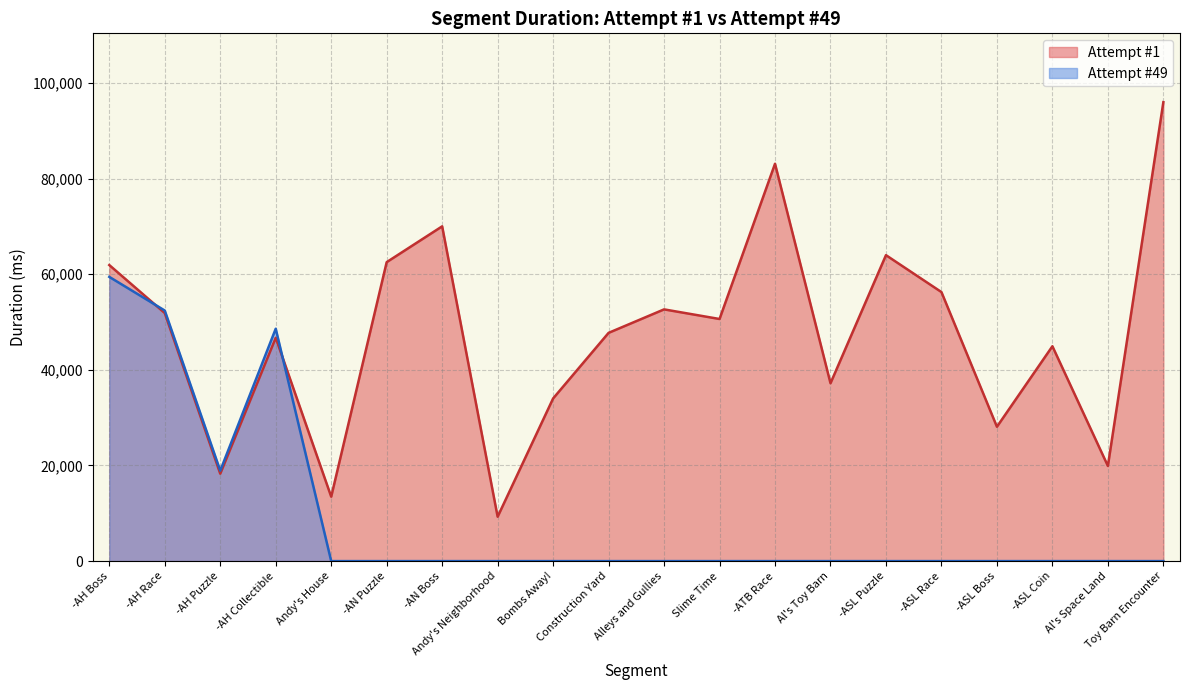

How many interior local peaks does the Attempt #1 series have?

6